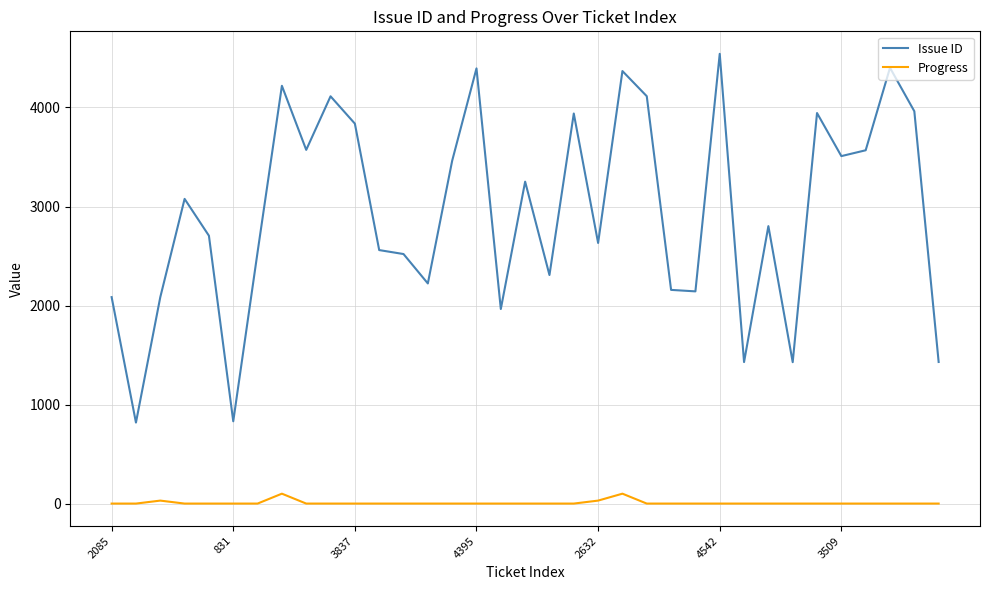

True or false: Issue ID and Progress intersect in this chart.

False